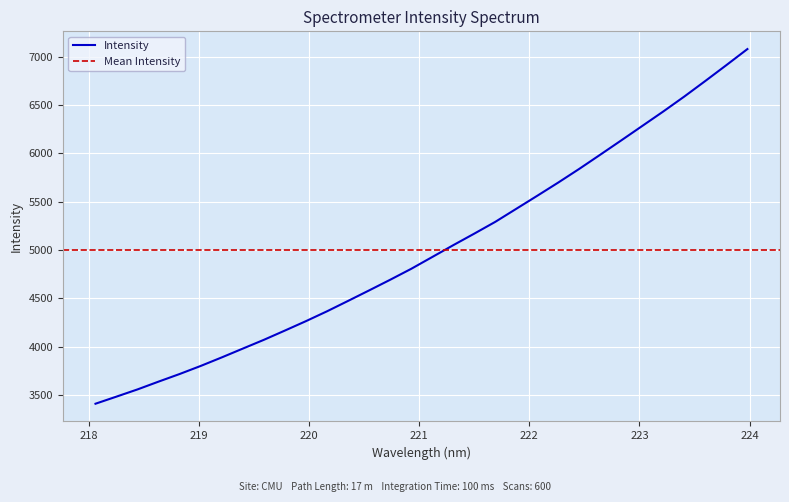

At which label does the data first exceed 4927?

221.1174